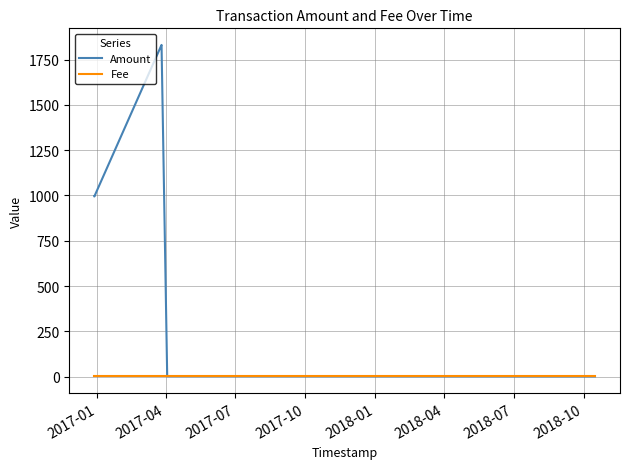

Which series has the largest total across all categories?

Amount